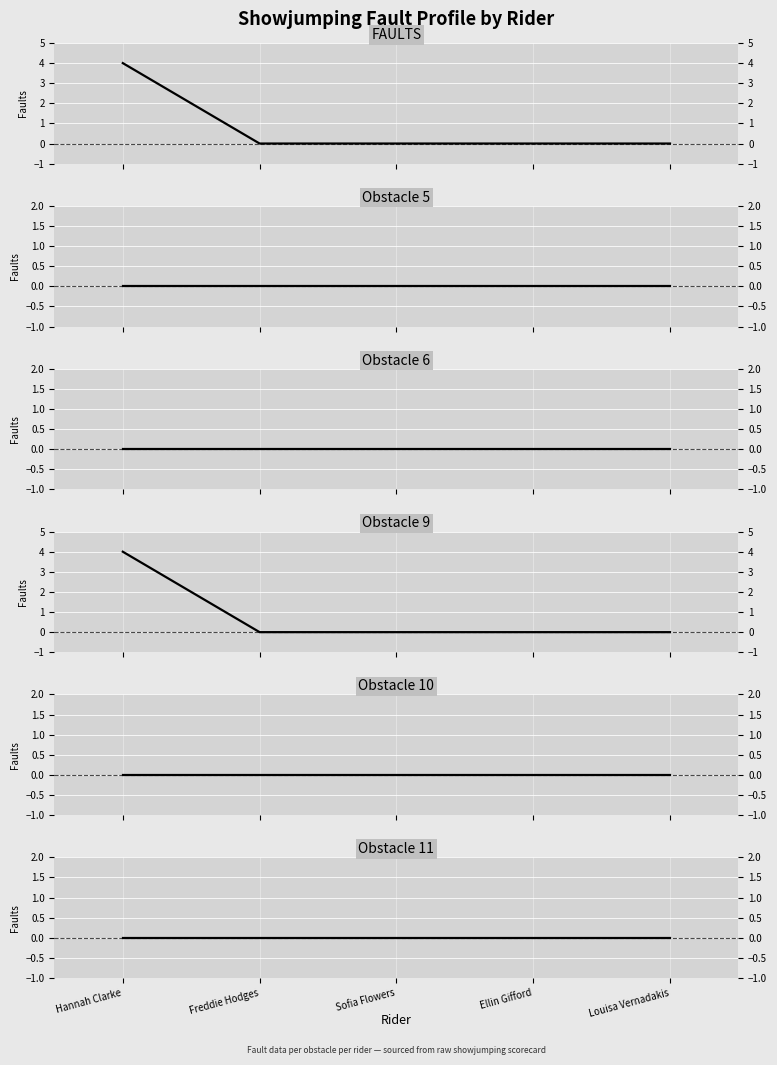

Which series has the largest total across all categories?

FAULTS